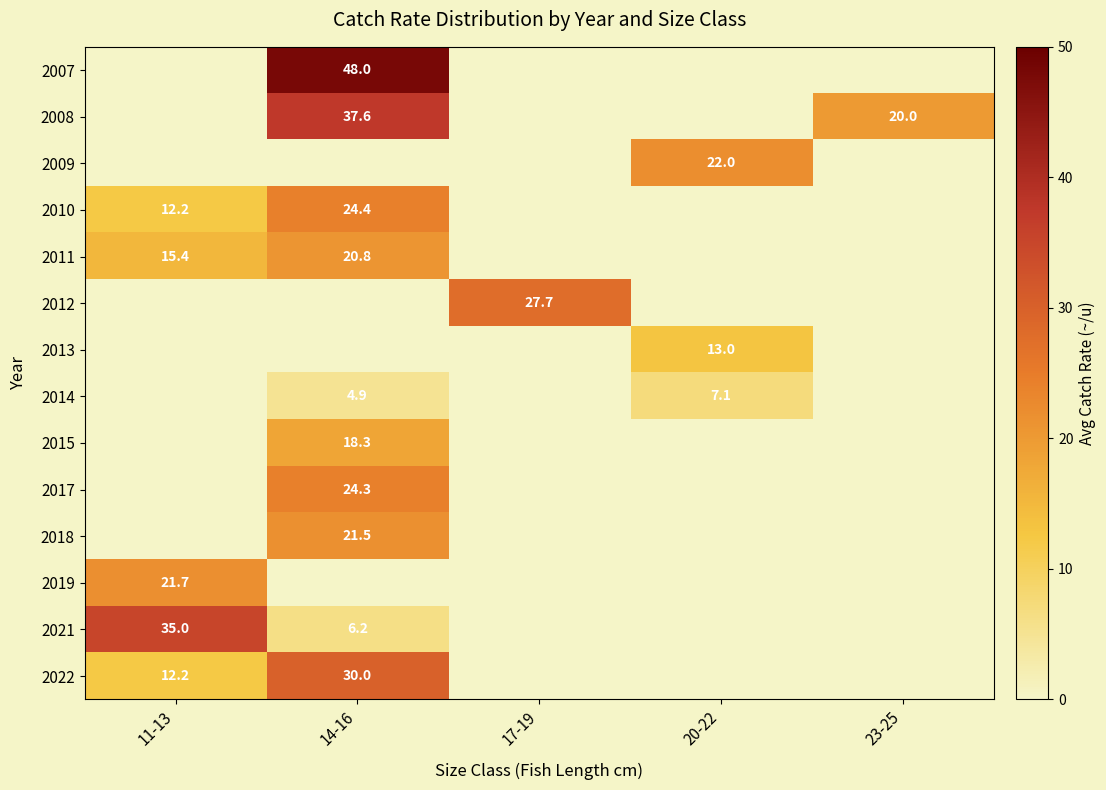

The 2009 series shows 31.2 at 20-22. True or false?

False